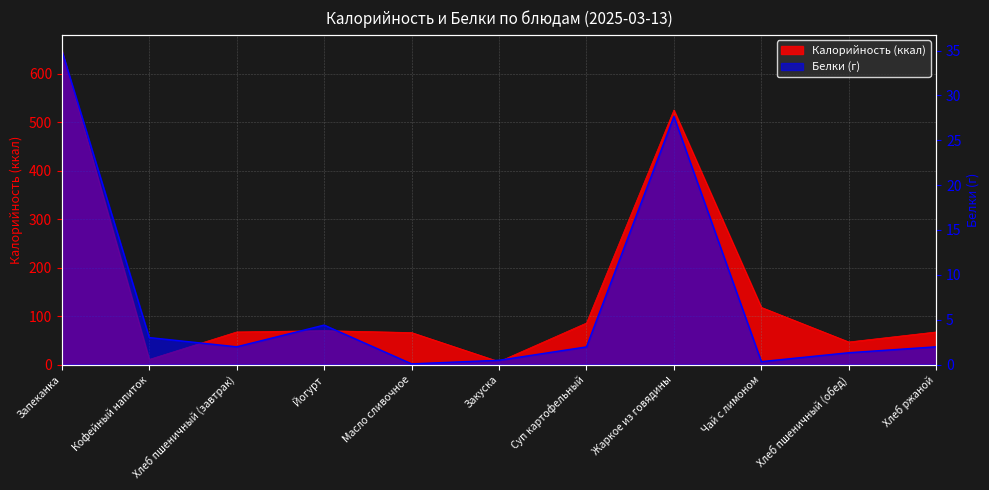

The Калорийность series shows 109.3 at Хлеб ржаной. True or false?

False